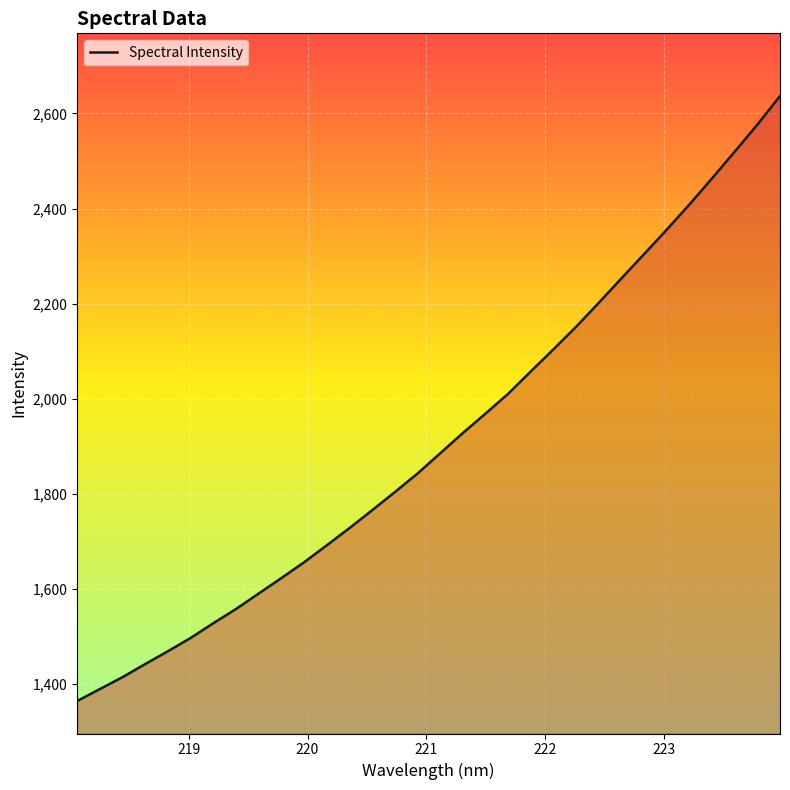

What is the greatest value displayed?

2636.6